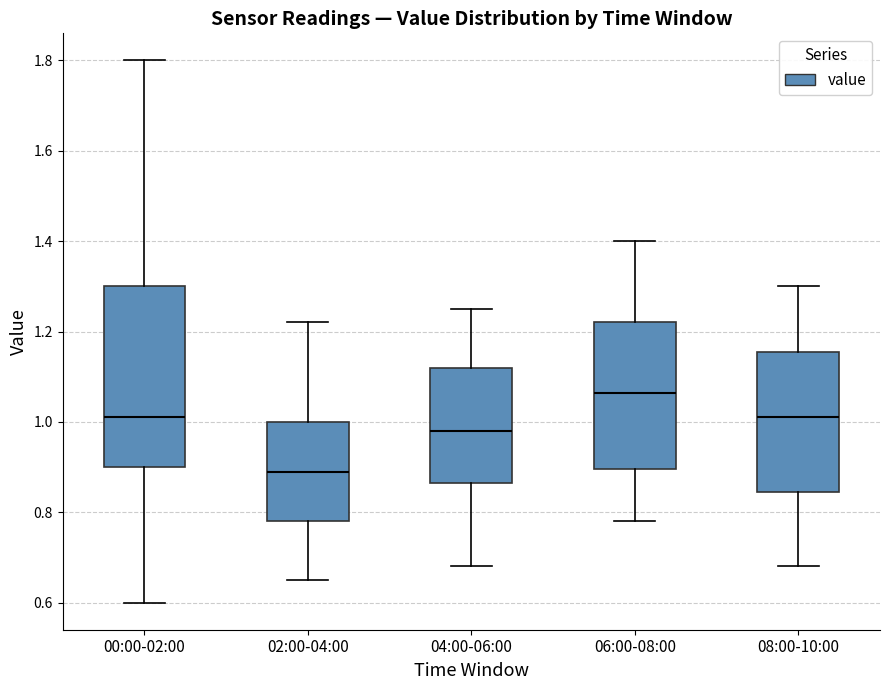

Which box's median line is the highest?

06:00-08:00